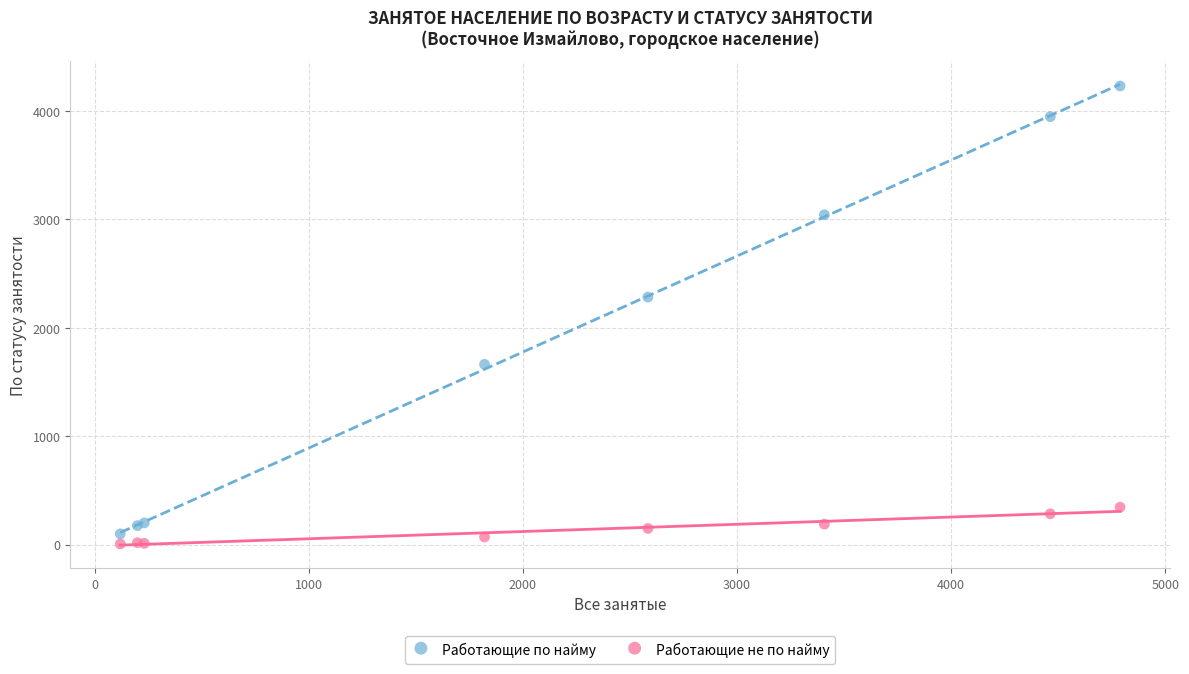

In the Работающие по найму series, what Y value is closest to 2164?

2283